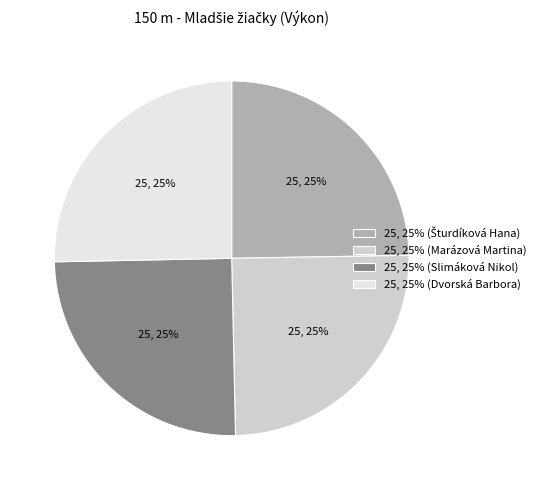

Is there a majority slice in this chart?

No